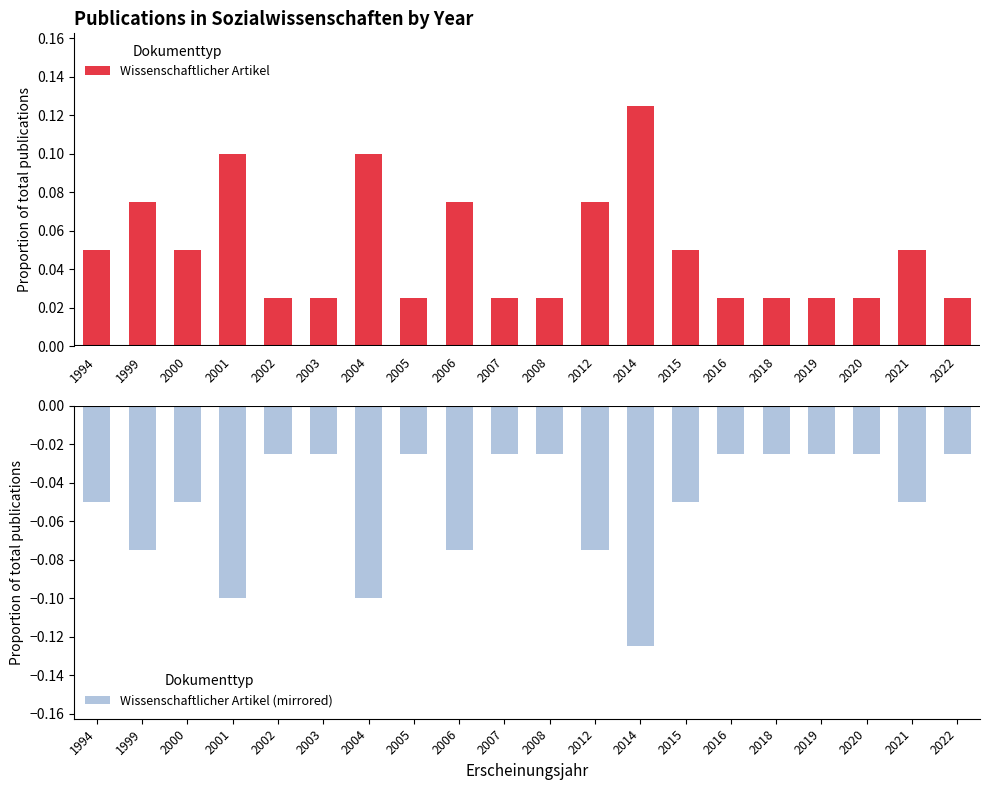

What is the value of the Wissenschaftlicher Artikel bar at the 4th from the left?

0.1